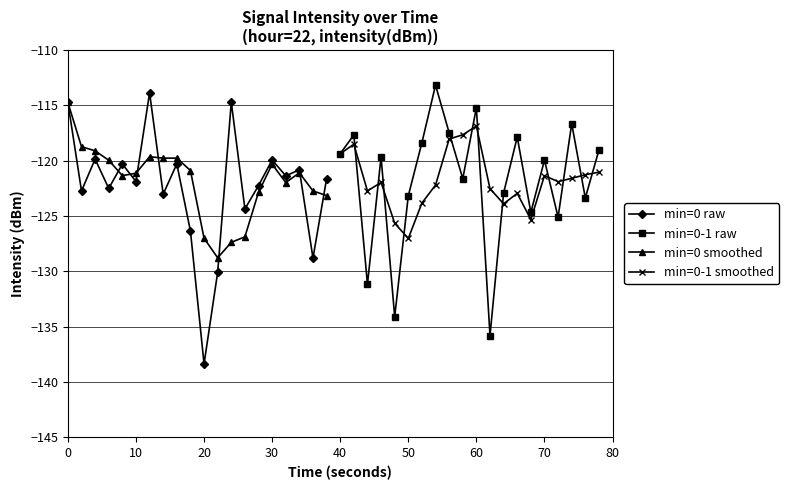

The value of min=0 raw at 30 is -119.9. True or false?

True